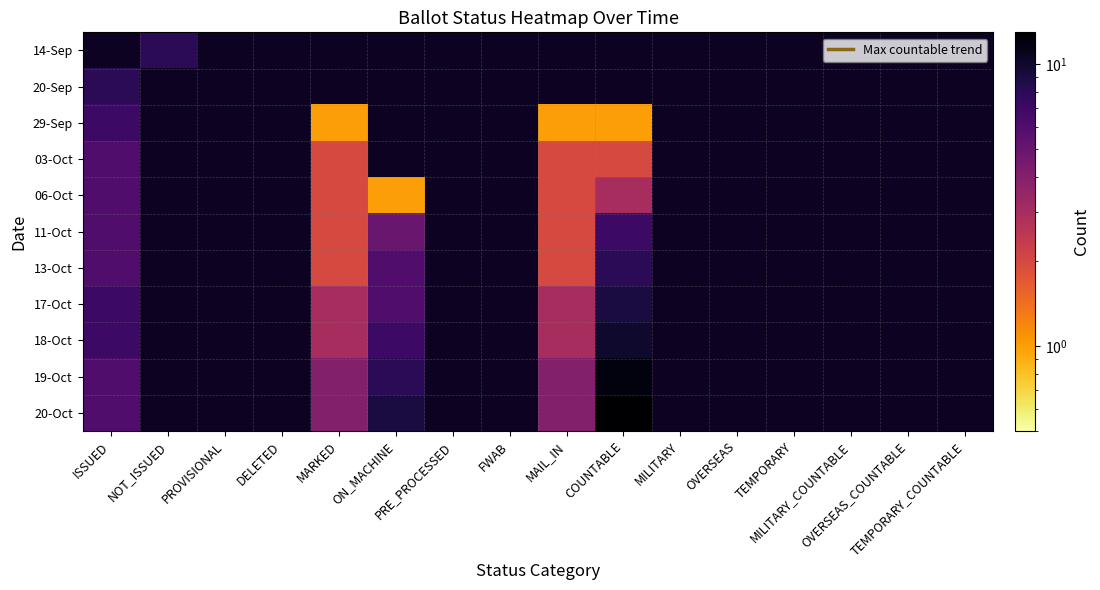

Which series has the widest spread of values?

20-Oct